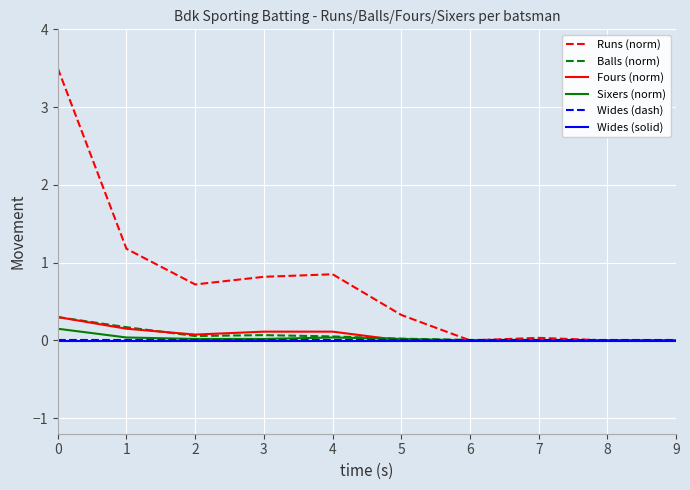

What is the spread (max minus min) of values at 5?

0.3